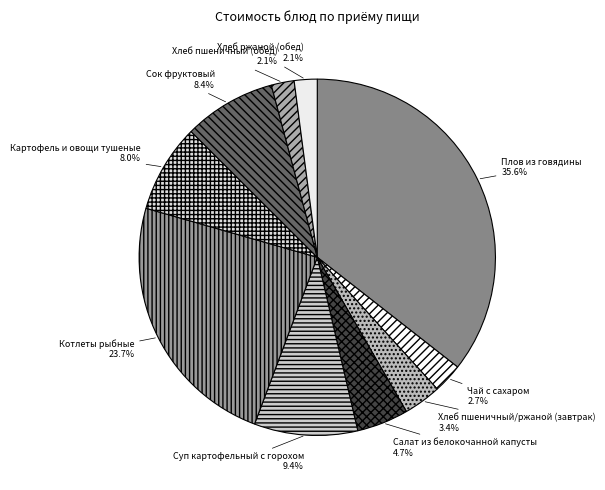

Between Хлеб пшеничный (обед) and Салат из белокочанной капусты, which is larger?

Салат из белокочанной капусты